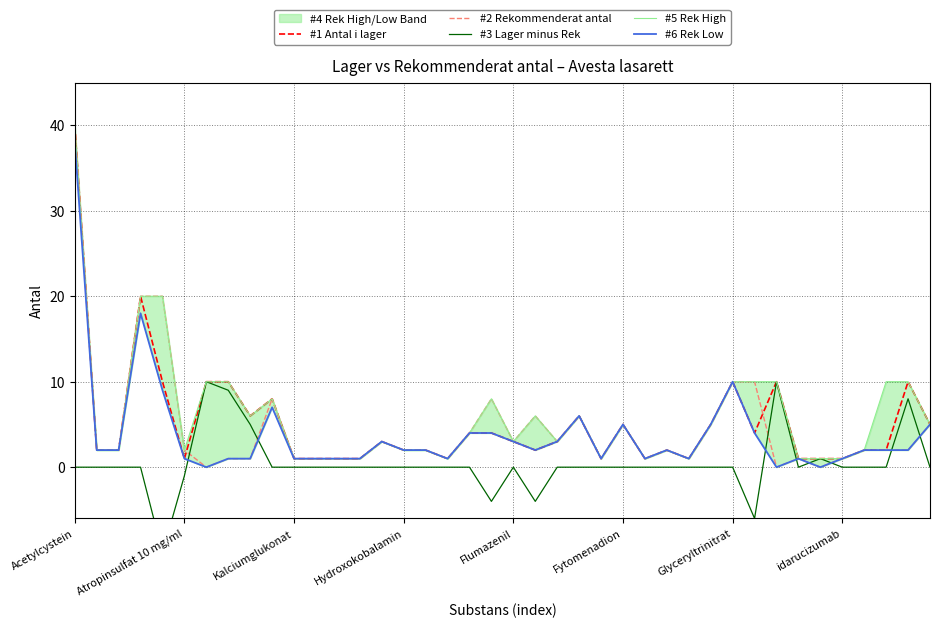

Is it true that #1 Antal i lager equals 11 at Acetylcystein?

False